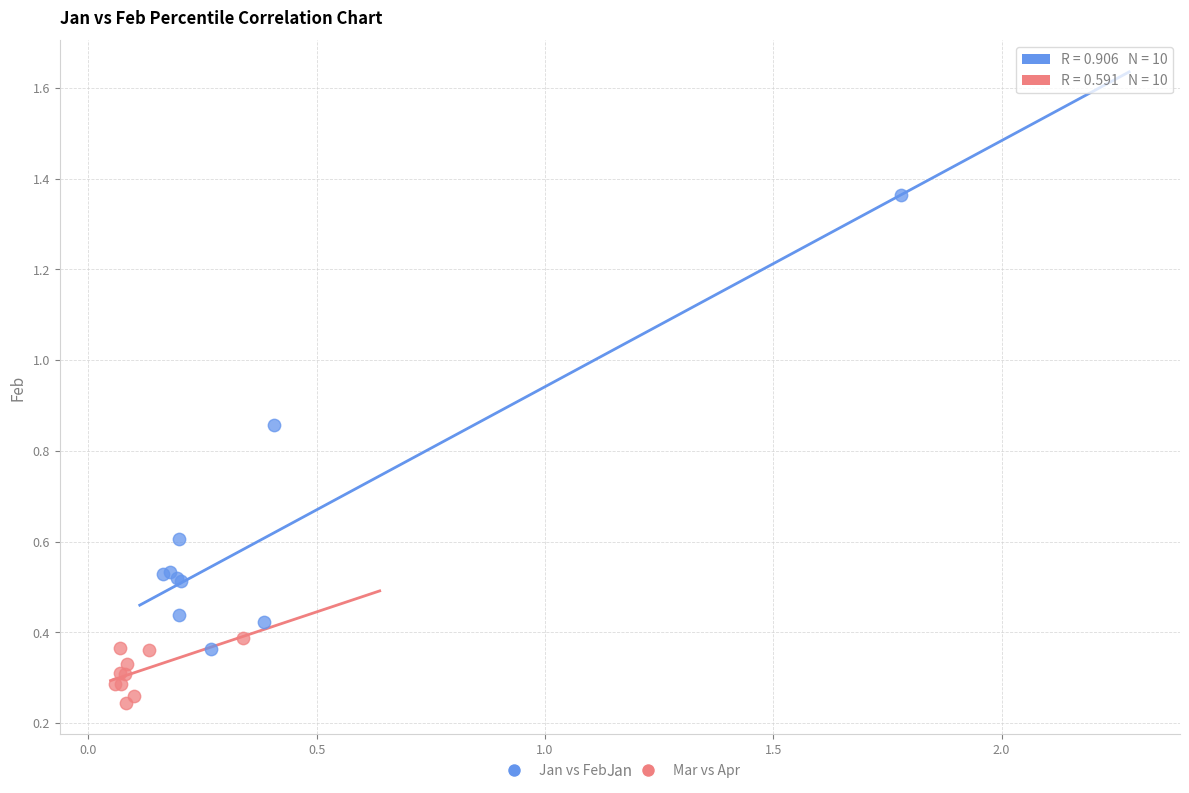

Which series reaches the maximum Y coordinate?

Jan vs Feb